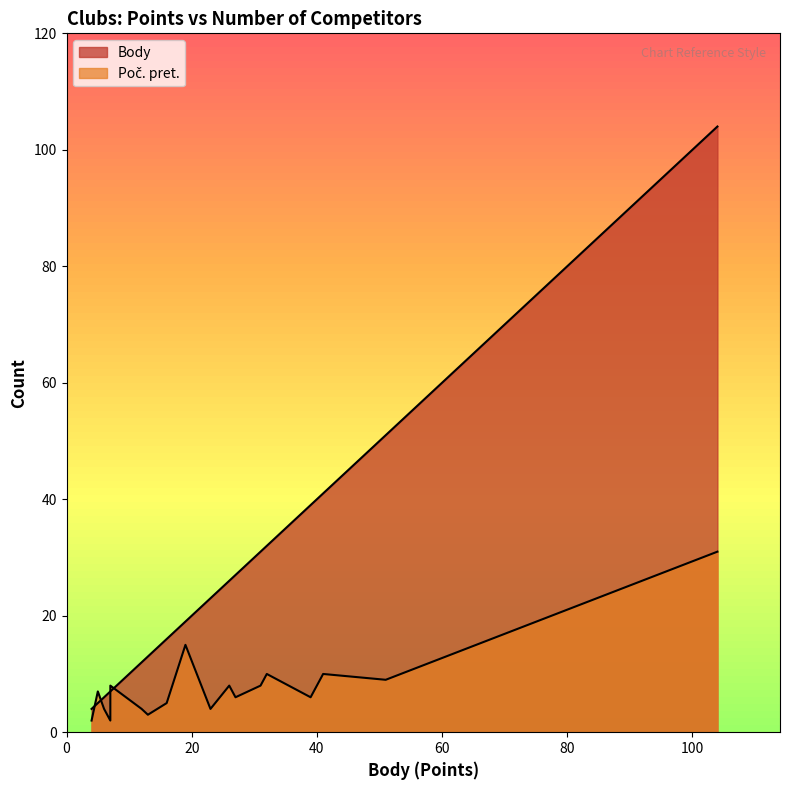

Reading left to right, extract all data points from this chart.

Body: 104	51	41	39	32	31	27	26	23	19	16	13	12	7	7	6	5	4
Poč. pret.: 31	9	10	6	10	8	6	8	4	15	5	3	4	2	8	4	7	2